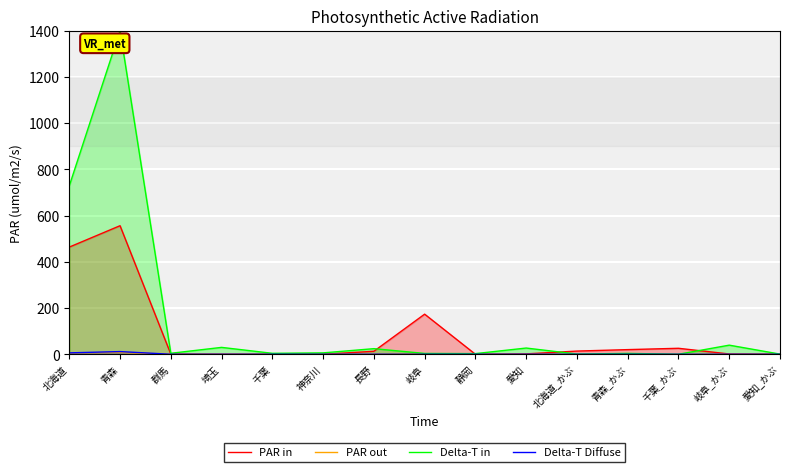

How many values in the PAR in series exceed 1?

9